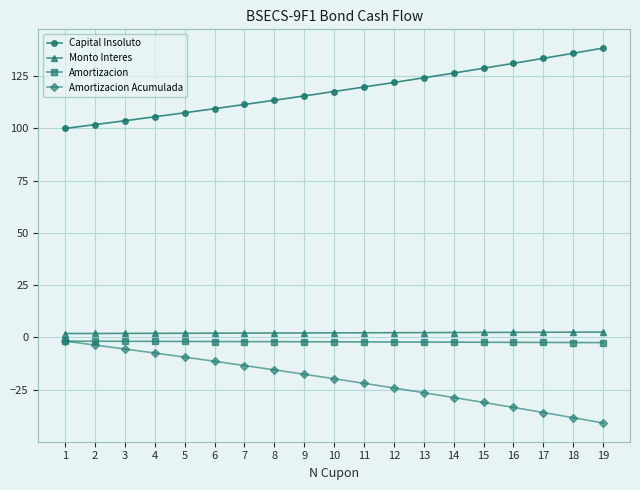

True or false: Amortizacion Acumulada has a value of -11.5 at 6.

True